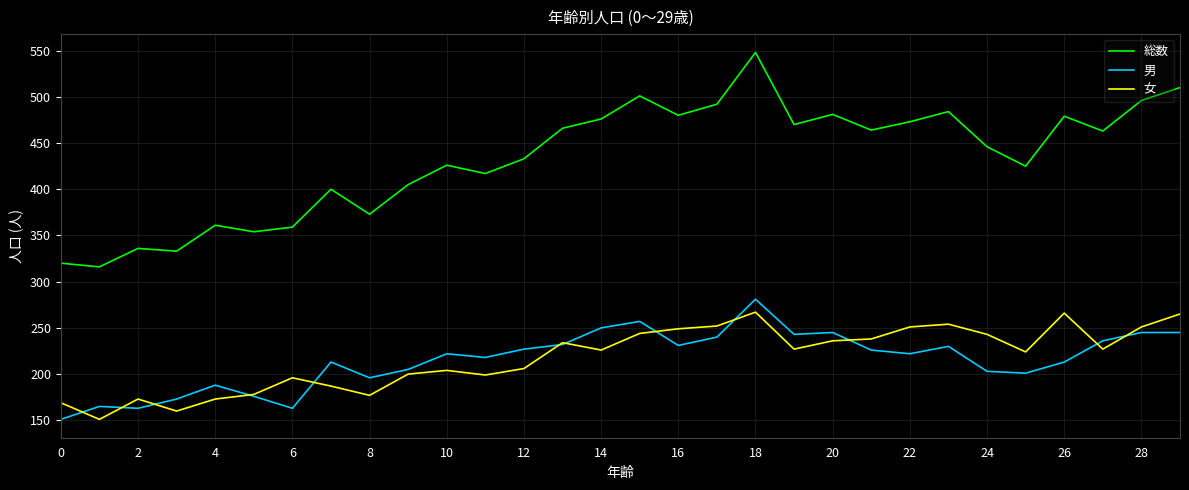

True or false: 男 and 総数 intersect in this chart.

False